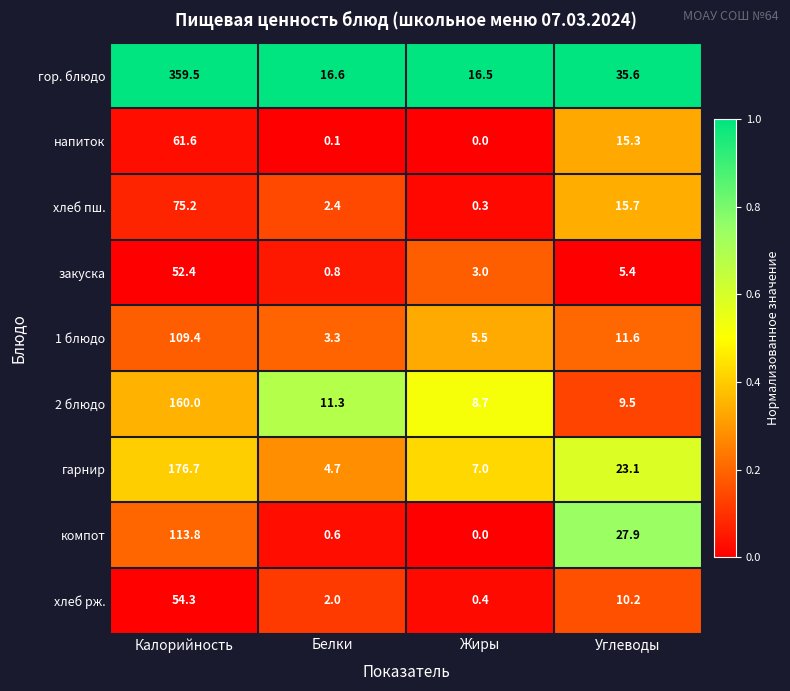

Is it true that хлеб пш. equals 47.0 at Калорийность?

False